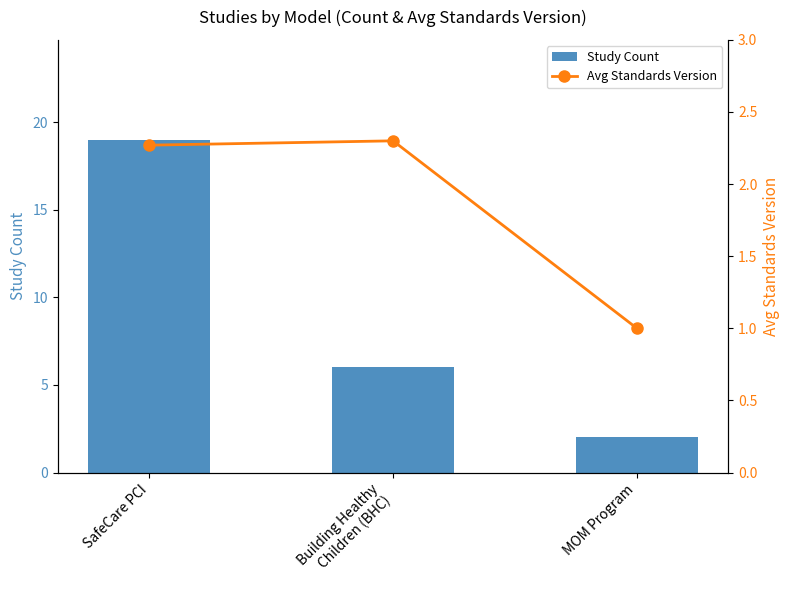

Reading left to right, list all the values displayed in this chart.

Study Count: 19.0	6.0	2.0
Avg Standards Version: 2.3	2.3	1.0